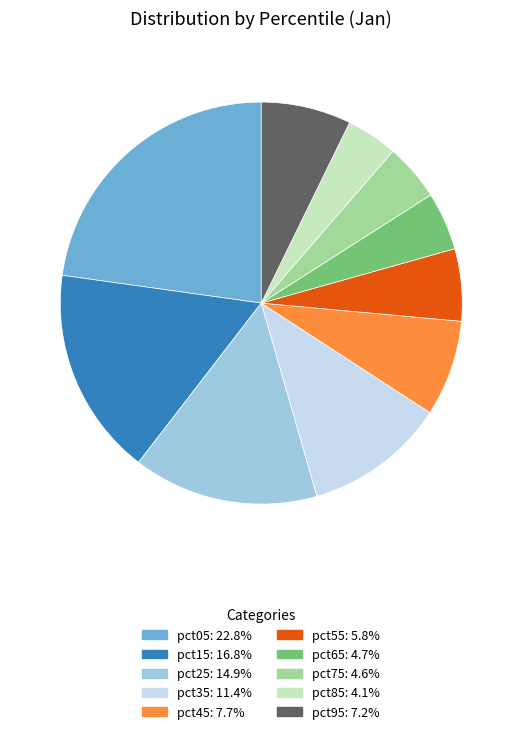

Does any single category account for the majority?

No